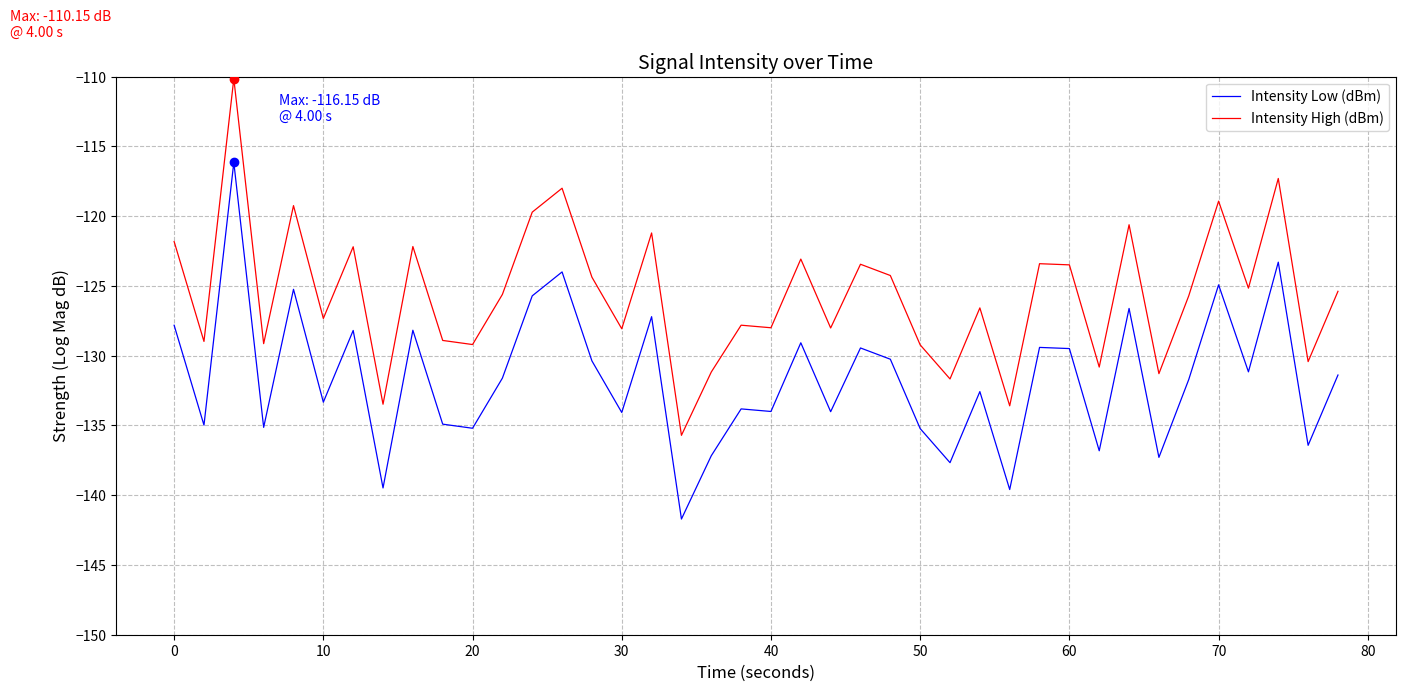

What is the difference between the maximum and minimum values in the Intensity Low (dBm) series?

25.6